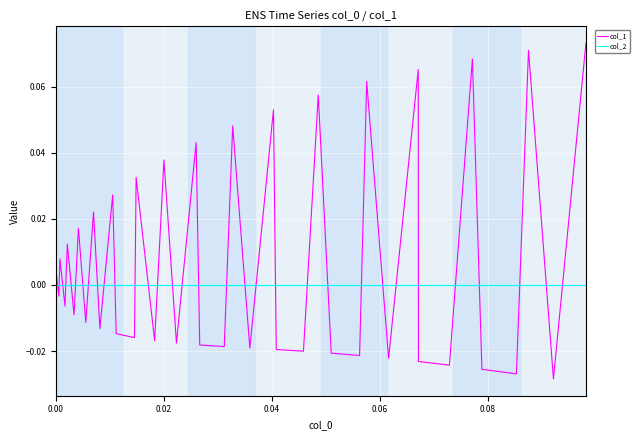

Rank the series by their maximum value, from lowest to highest.

col_2, col_1